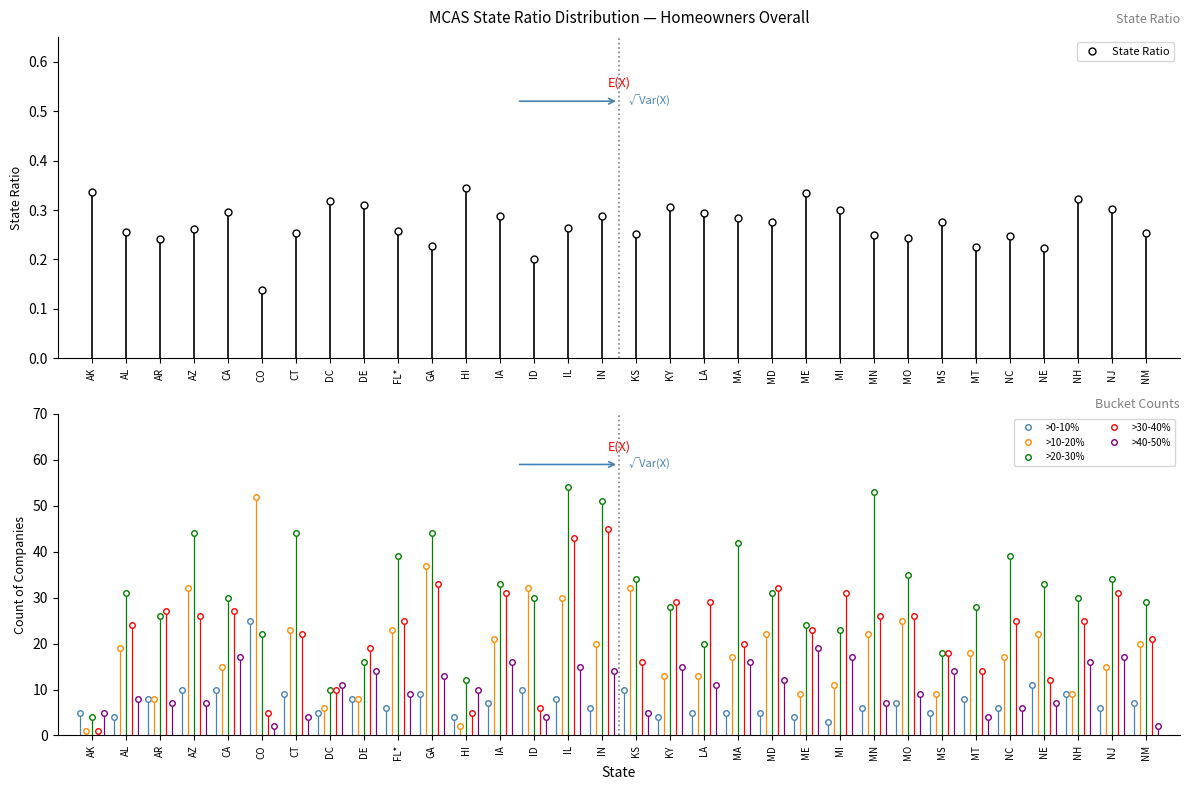

What is the label of the 10th point from the right?

MI